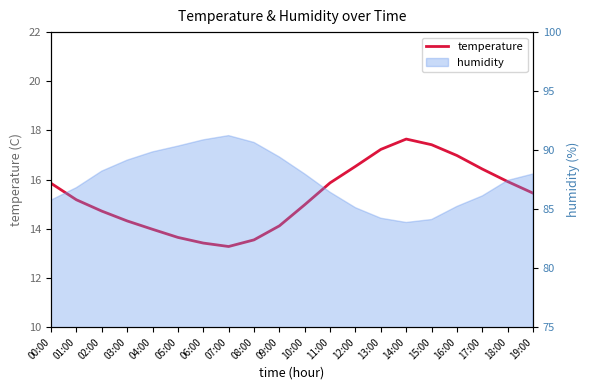

What is the ratio of the value at 07:00 to the value at 18:00?

0.8